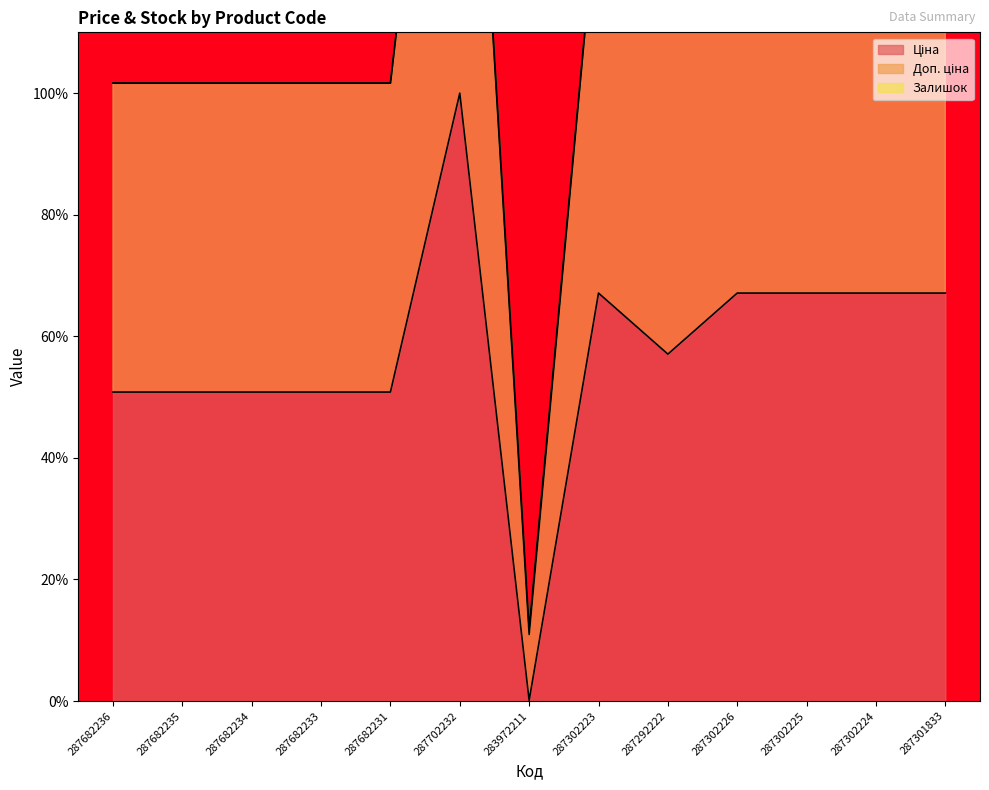

True or false: Доп. ціна and Ціна cross at least once.

False